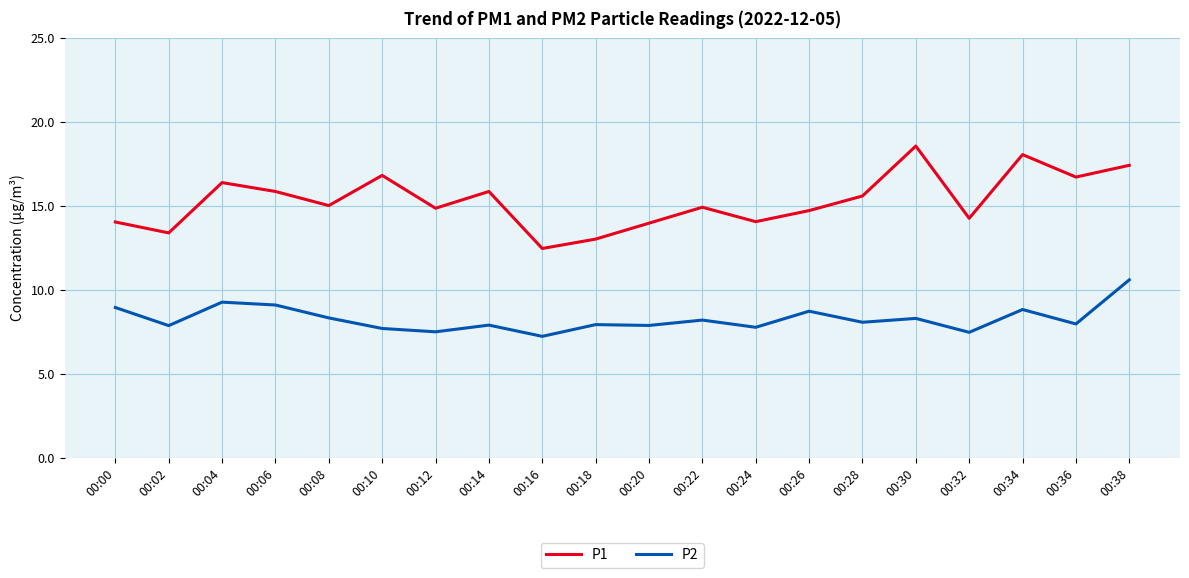

Which series changed the most between 00:12 and 00:32?

P1